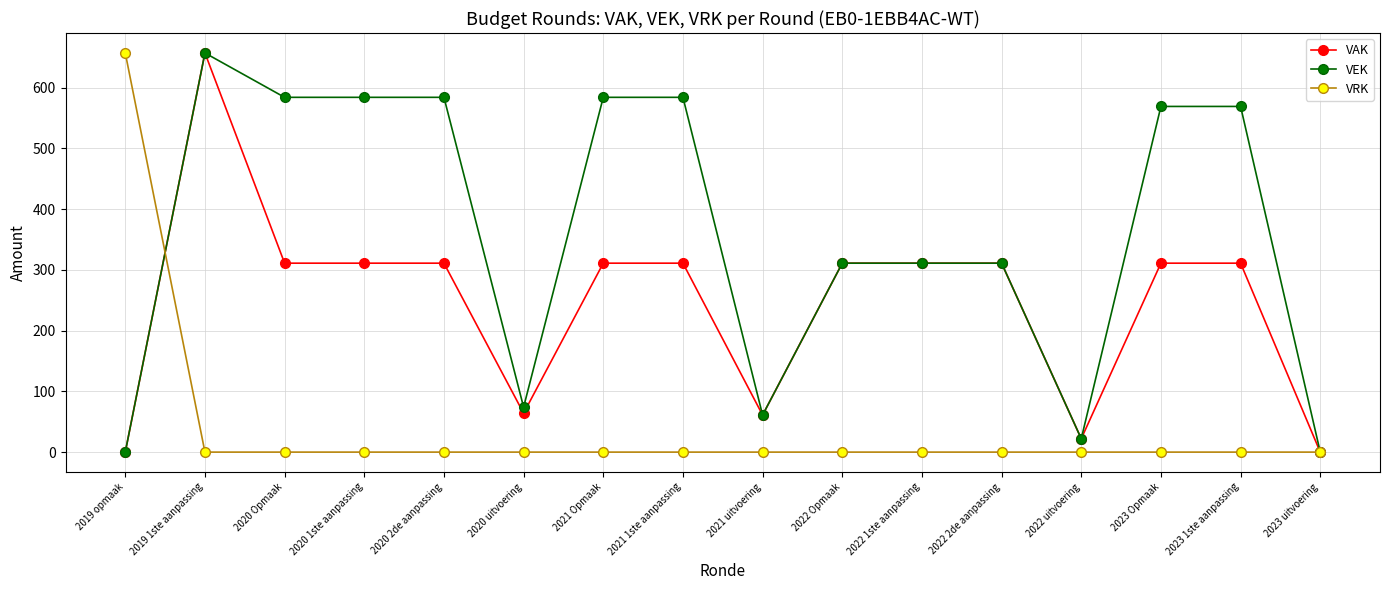

What is the spread (max minus min) of values at 2022 uitvoering?

22